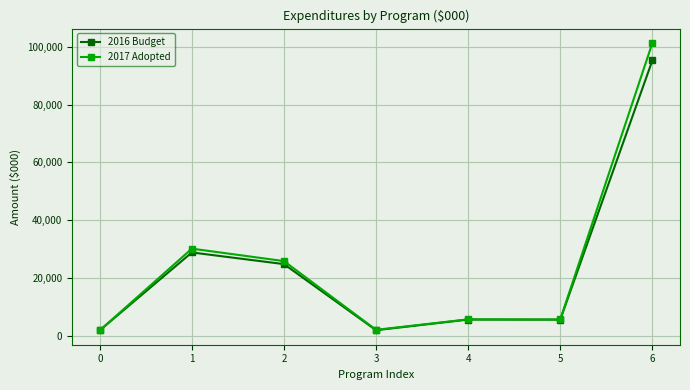

What is the difference between the highest and lowest values at 6?

6031